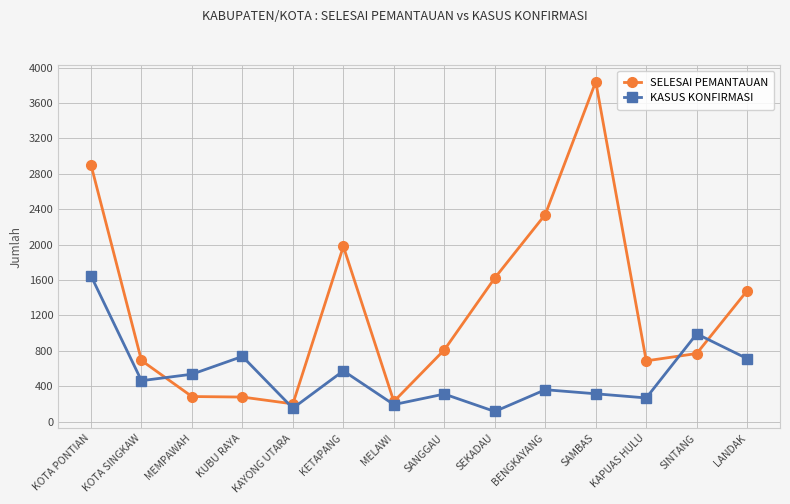

True or false: SELESAI PEMANTAUAN has a value of 2200 at LANDAK.

False